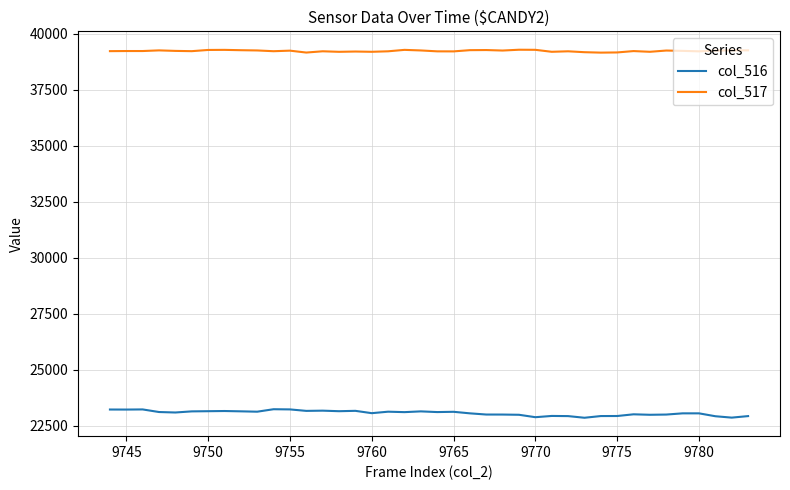

Which series has the widest spread of values?

col_516